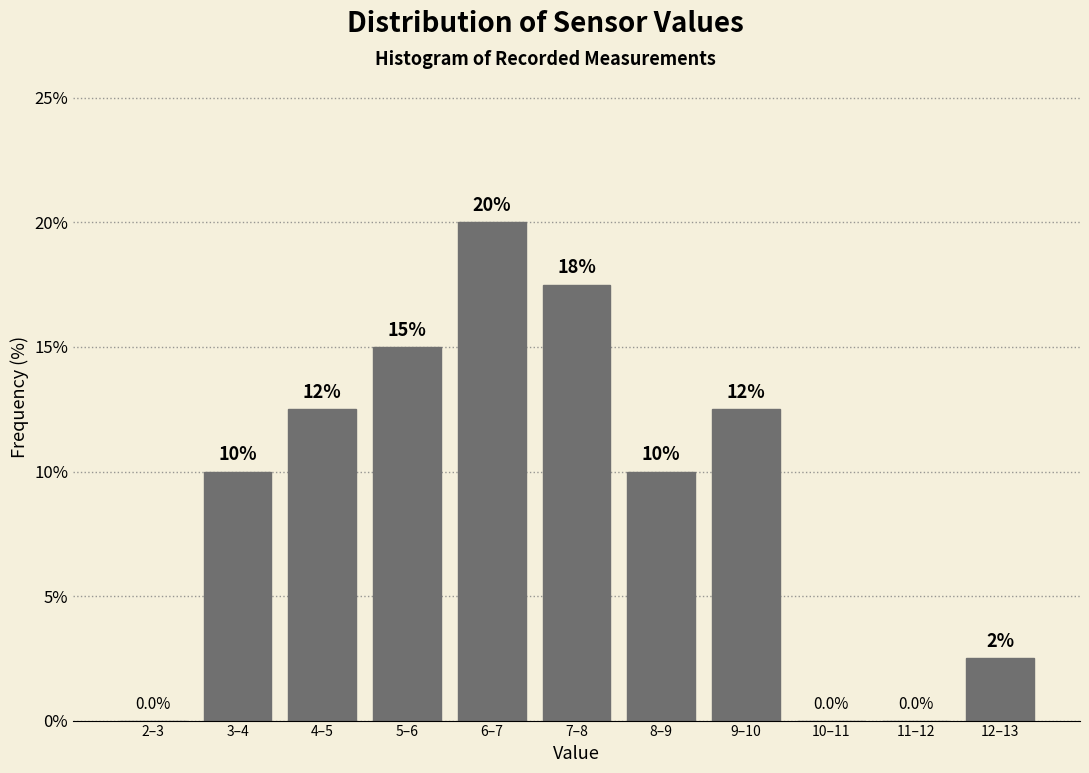

Reading left to right, what are all the values shown in this chart?

2–3=0.0	3–4=10.0	4–5=12.5	5–6=15.0	6–7=20.0	7–8=17.5	8–9=10.0	9–10=12.5	10–11=0.0	11–12=0.0	12–13=2.5